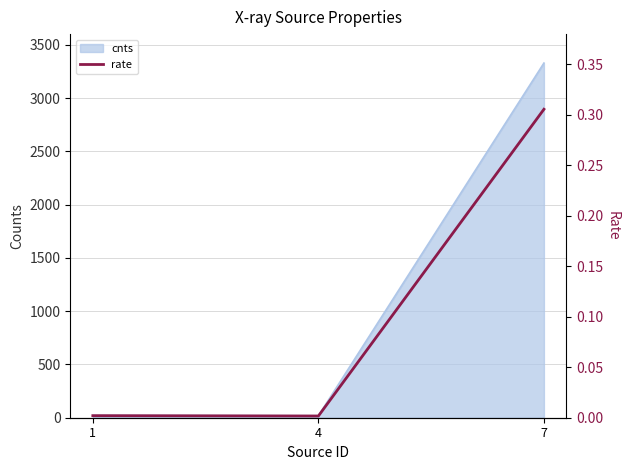

Which category has the lowest value across all series?

4